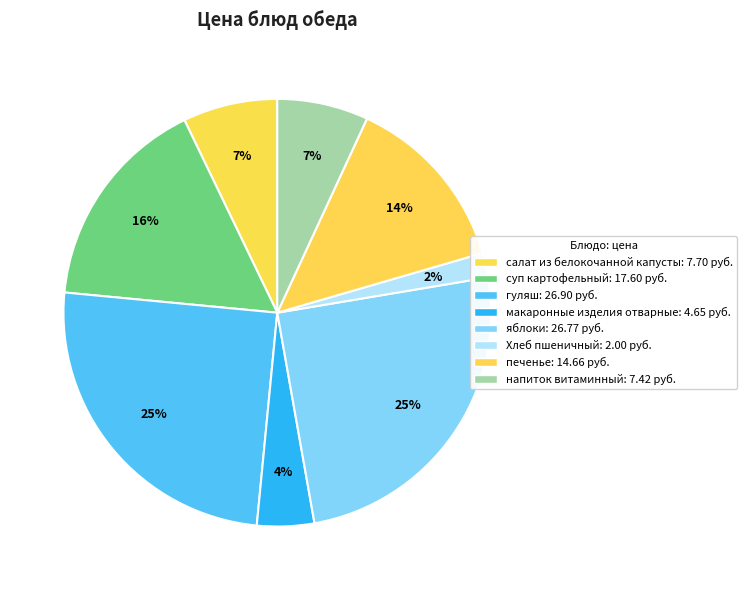

What is the smallest slice in the pie chart?

Хлеб пшеничный